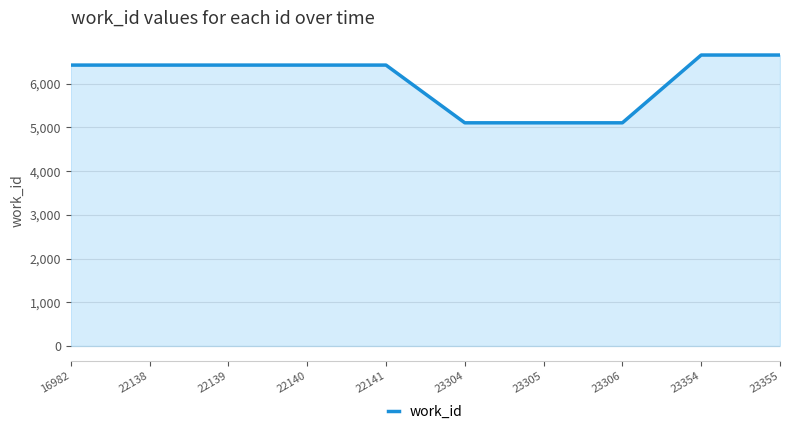

How many lines are shown in the chart?

1